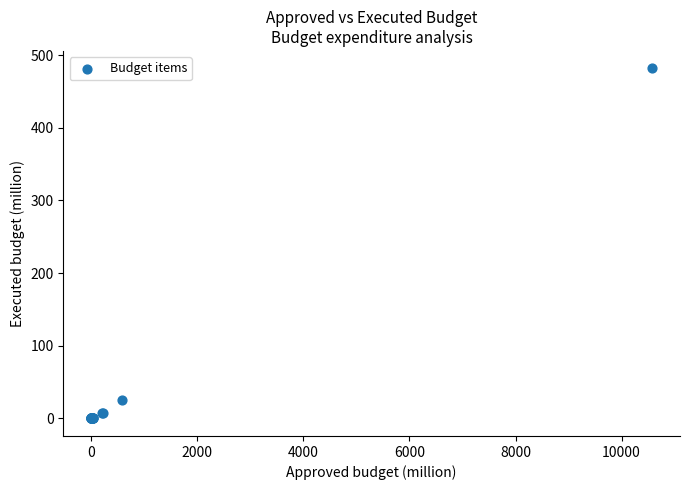

What Y value in the scatter plot is closest to 240?

25.2